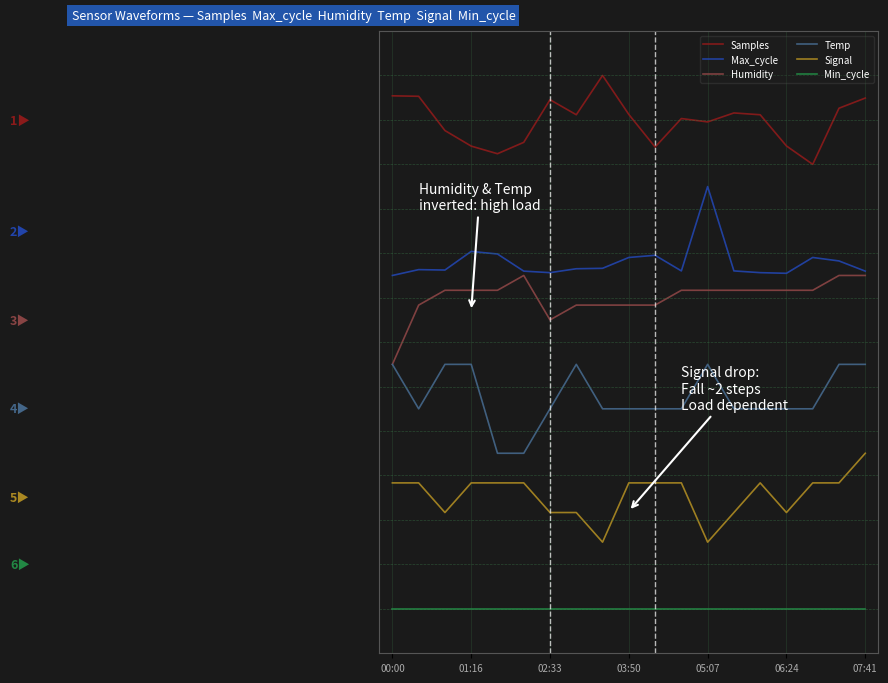

Is this an area chart (filled region under the line)?

No